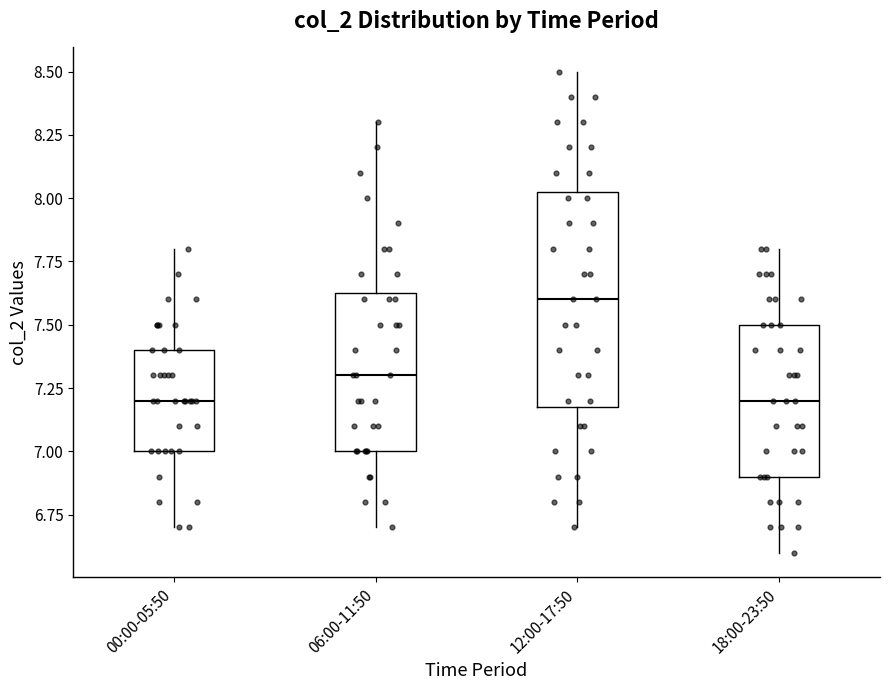

Reading left to right, transcribe this box plot: for each box, give where its median line is, the range the box spans, and where its two whiskers end, as read against the y-axis. The values are not printed on the chart, so give them approximately, as read against the axis.

00:00-05:50: median 7.20, box 7.00 to 7.40, whiskers 6.70 to 7.80
06:00-11:50: median 7.30, box 7.00 to 7.65, whiskers 6.70 to 8.30
12:00-17:50: median 7.60, box 7.20 to 8.05, whiskers 6.70 to 8.50
18:00-23:50: median 7.20, box 6.90 to 7.50, whiskers 6.60 to 7.80